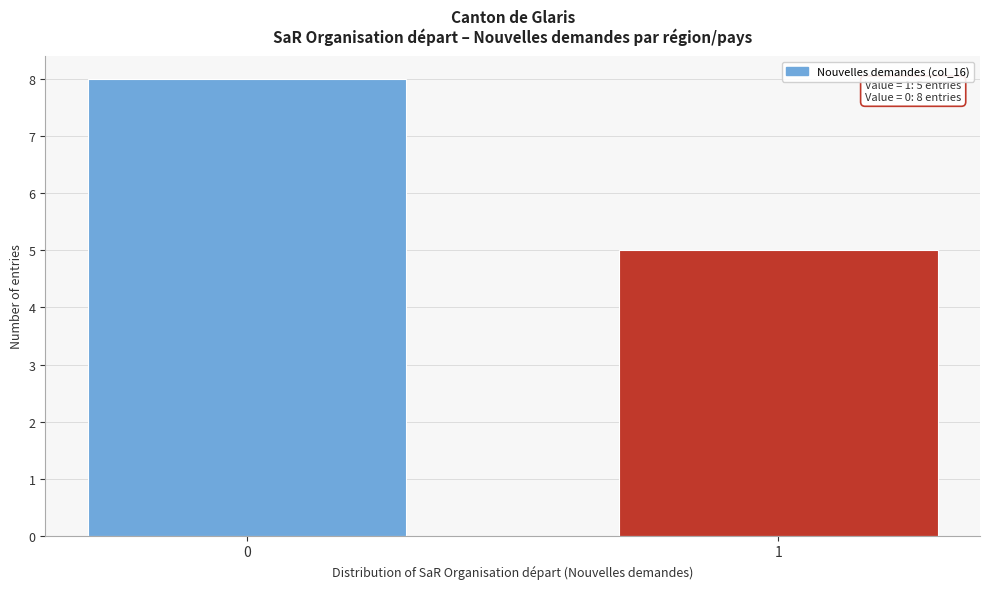

Reading right to left, list all the values displayed in this chart.

1=5	0=8